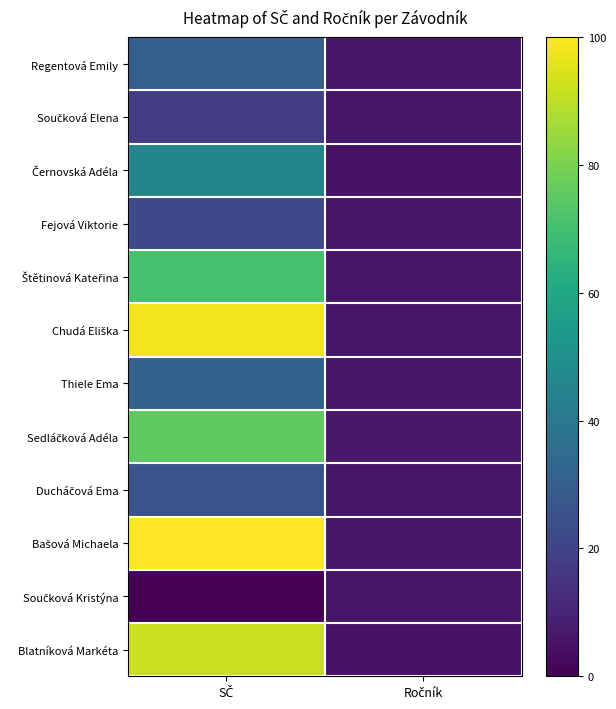

List the series in order of their peak value, lowest first.

Součková Kristýna, Součková Elena, Fejová Viktorie, Ducháčová Ema, Regentová Emily, Thiele Ema, Černovská Adéla, Štětinová Kateřina, Sedláčková Adéla, Blatníková Markéta, Chudá Eliška, Bašová Michaela